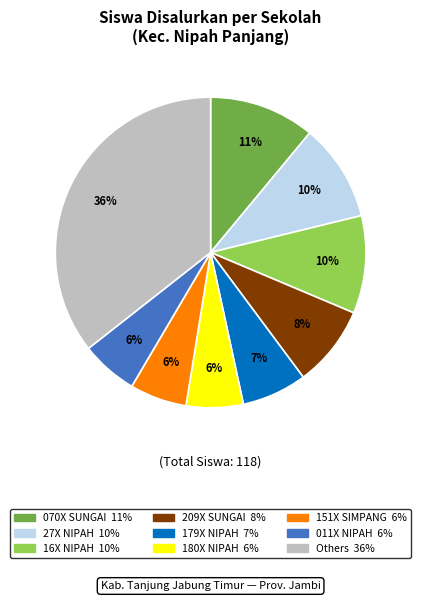

Does any single category account for the majority?

No